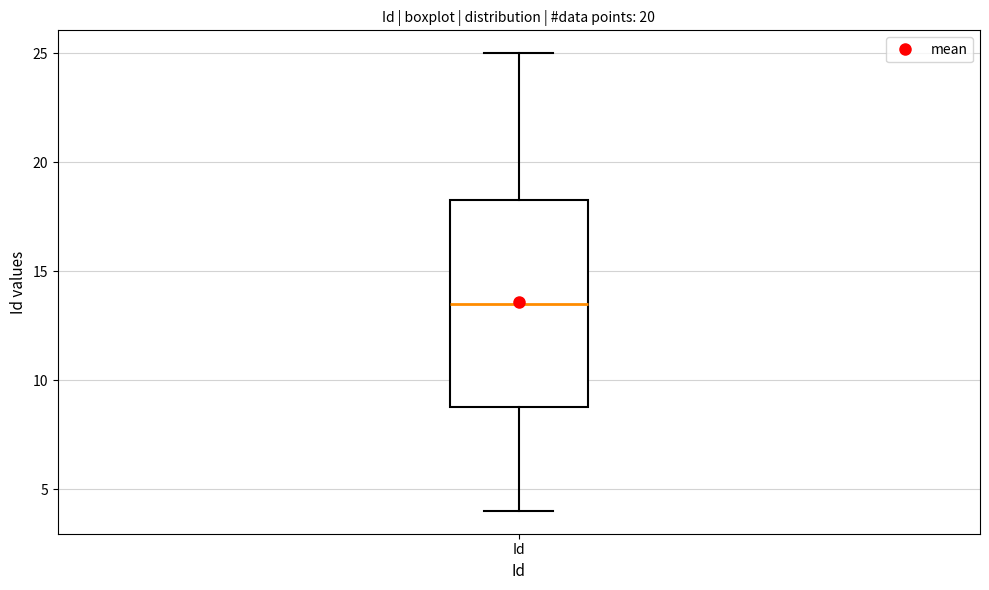

Transcribe this box plot: give where the median line is, the range the box spans, and where the two whiskers end, as read against the y-axis. The values are not printed on the chart, so give them approximately, as read against the axis.

median 13.5, box 9.0 to 18.5, whiskers 4.0 to 25.0